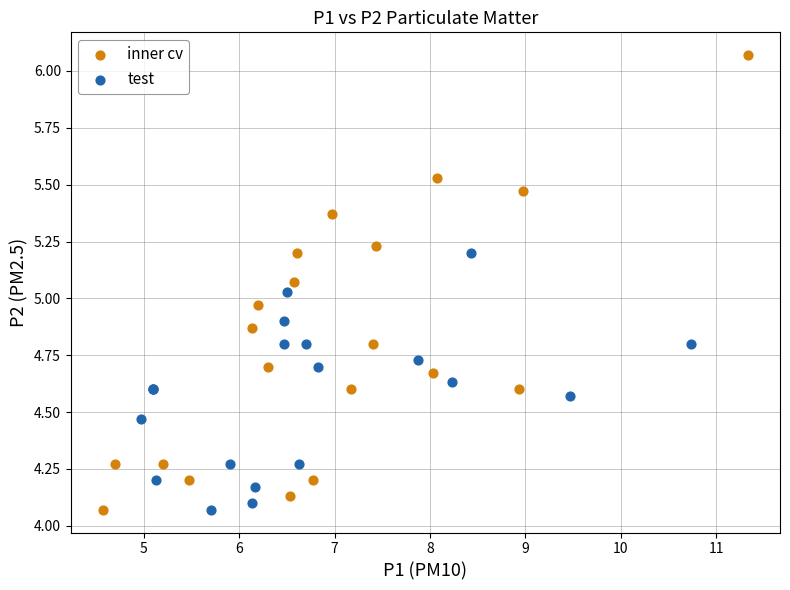

Which series reaches the maximum Y coordinate?

inner cv